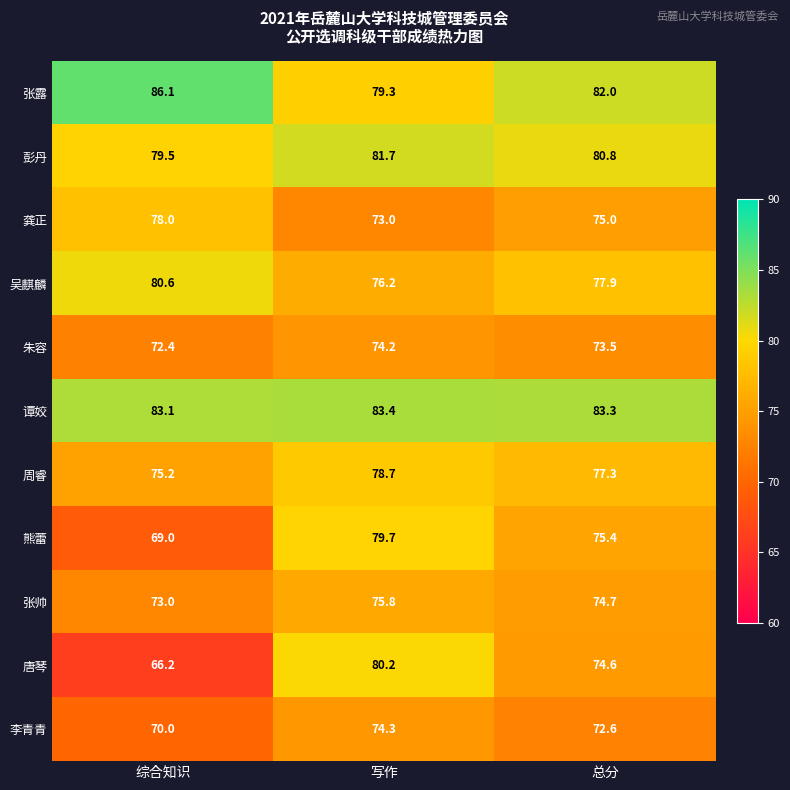

The 龚正 series shows 75.0 at 总分. True or false?

True